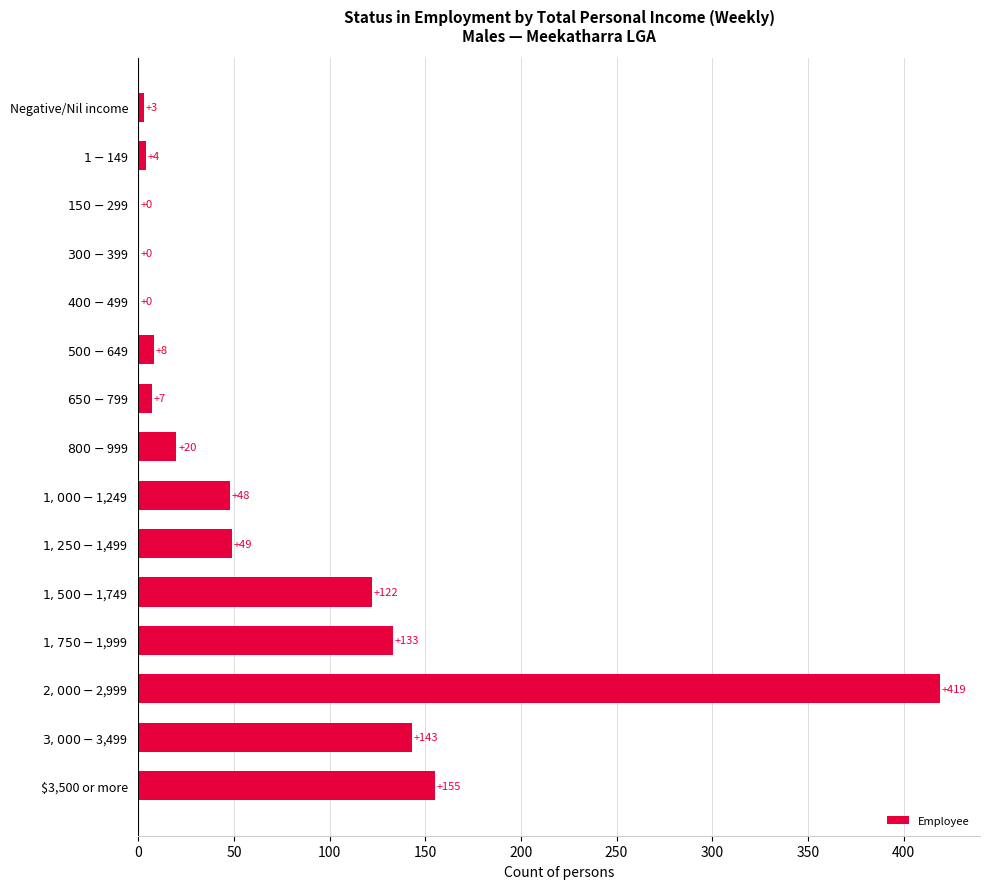

What is the sum of all values?

1111